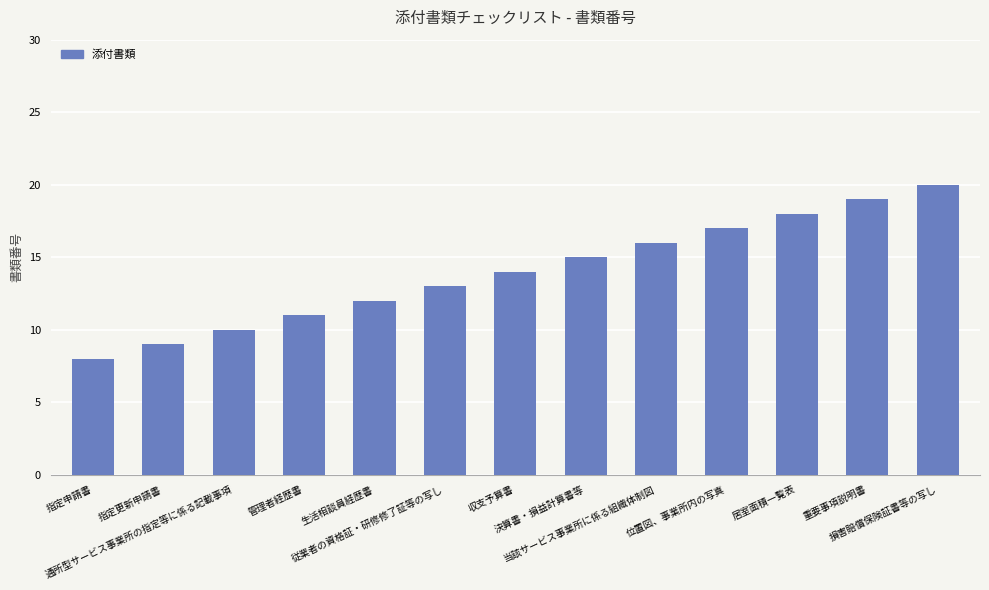

Rank the categories by value from lowest to highest.

指定申請書, 指定更新申請書, 通所型サービス事業所の指定等に係る記載事項, 管理者経歴書, 生活相談員経歴書, 従業者の資格証・研修修了証等の写し, 収支予算書, 決算書・損益計算書等, 当該サービス事業所に係る組織体制図, 位置図、事業所内の写真, 居室面積一覧表, 重要事項説明書, 損害賠償保険証書等の写し